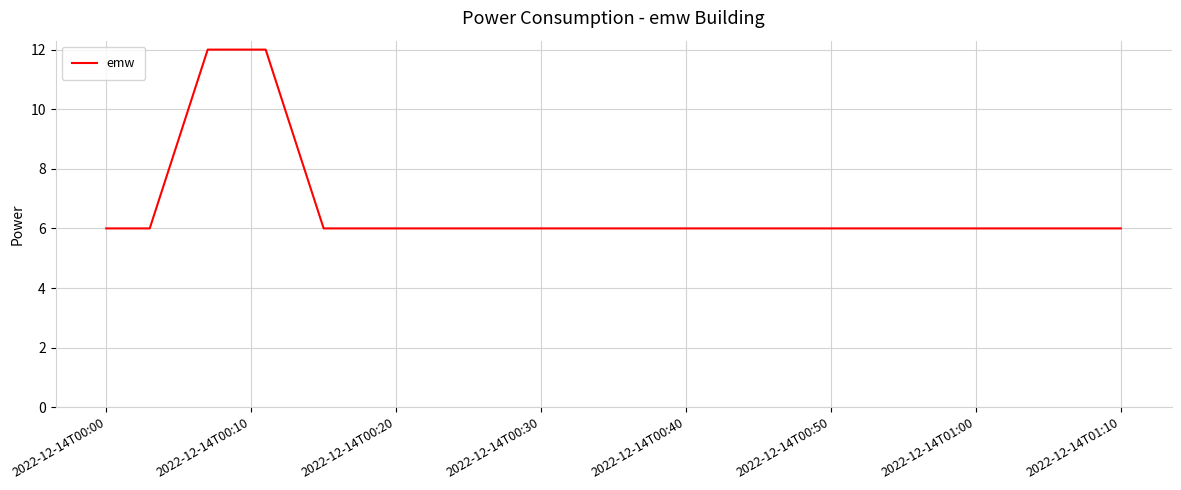

What is the greatest value displayed?

12